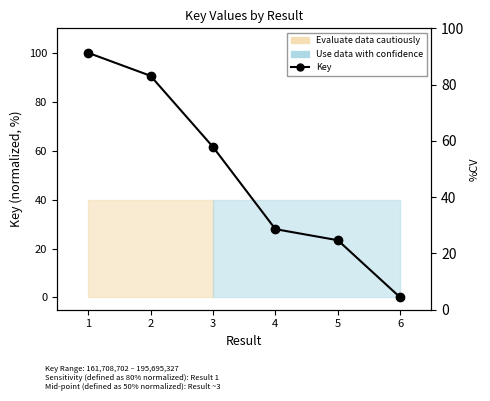

The chart shows a value of 101.8 at 3. True or false?

False